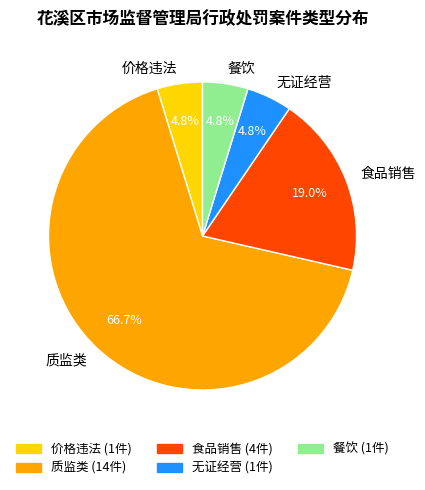

What is the ratio of the value at 餐饮 to the value at 价格违法?

1.0